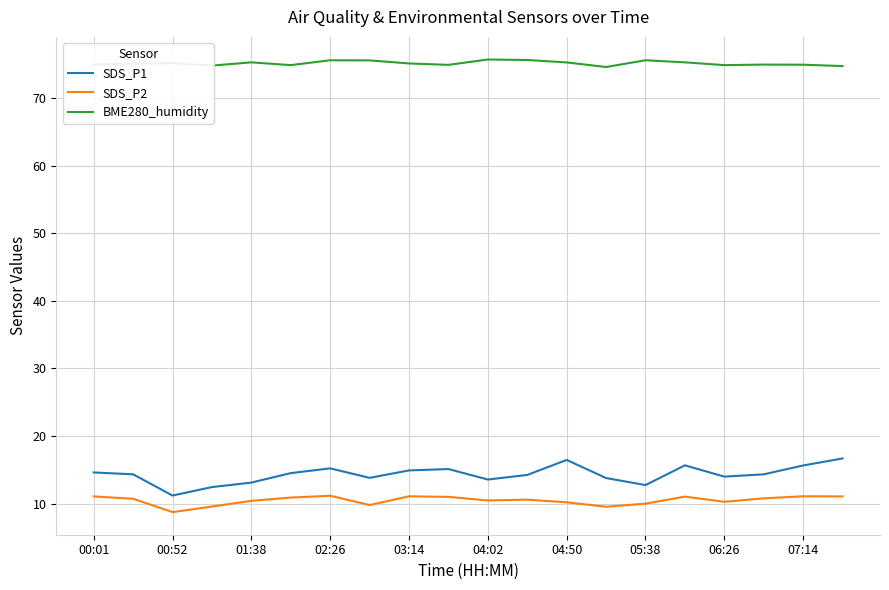

Which series has the largest total across all categories?

BME280_humidity